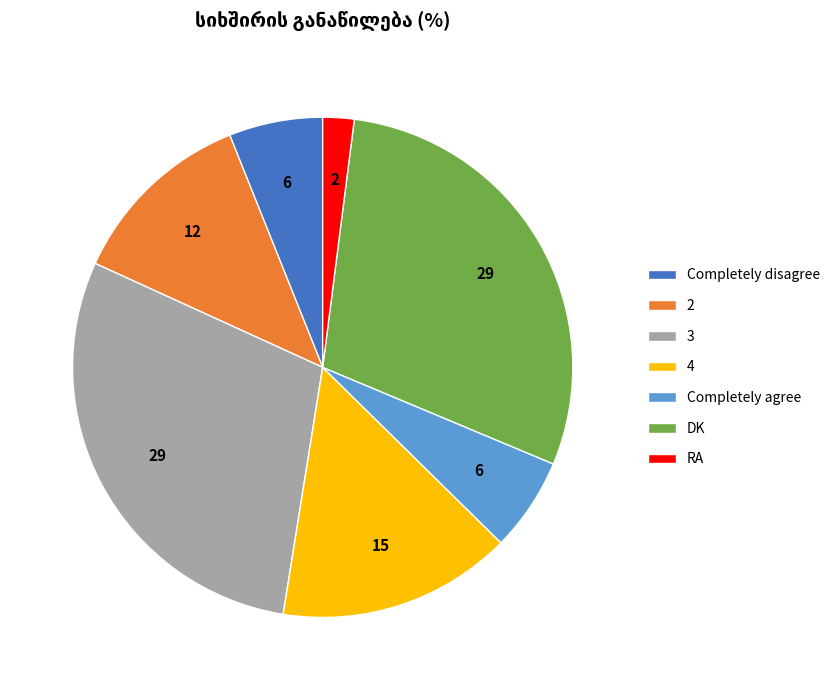

How many slices are in this pie chart?

7